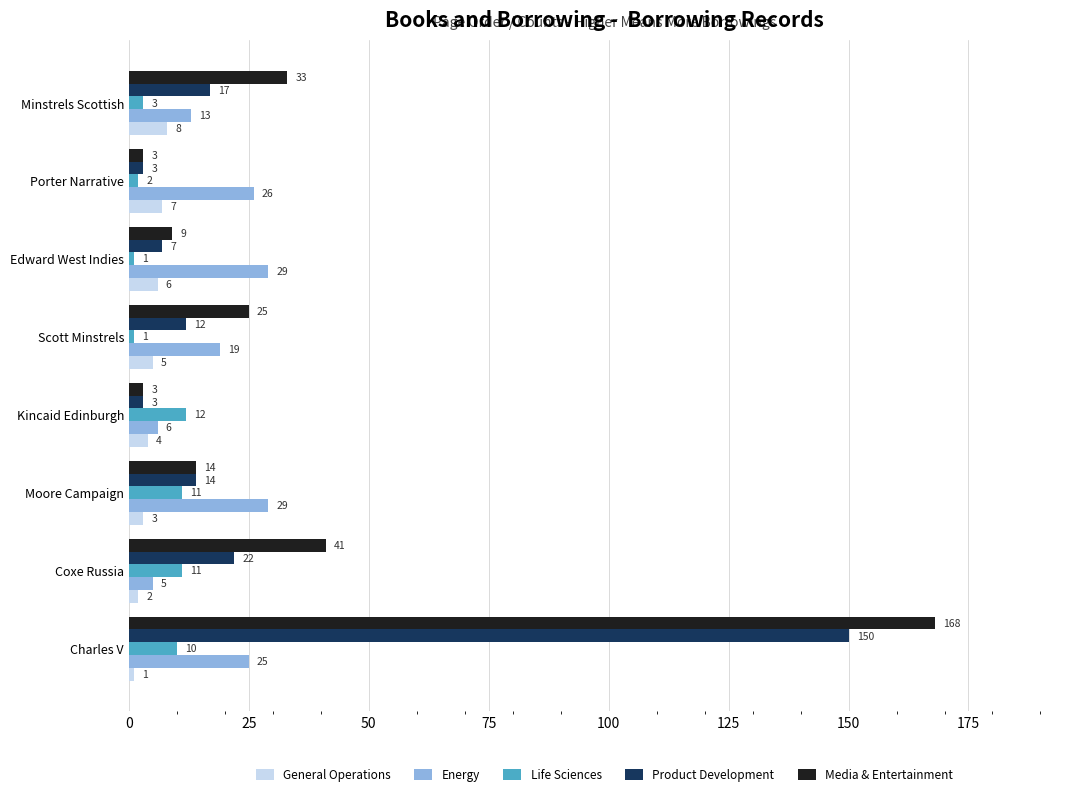

What are all the series names shown in the legend?

General Operations, Energy, Life Sciences, Product Development, Media & Entertainment